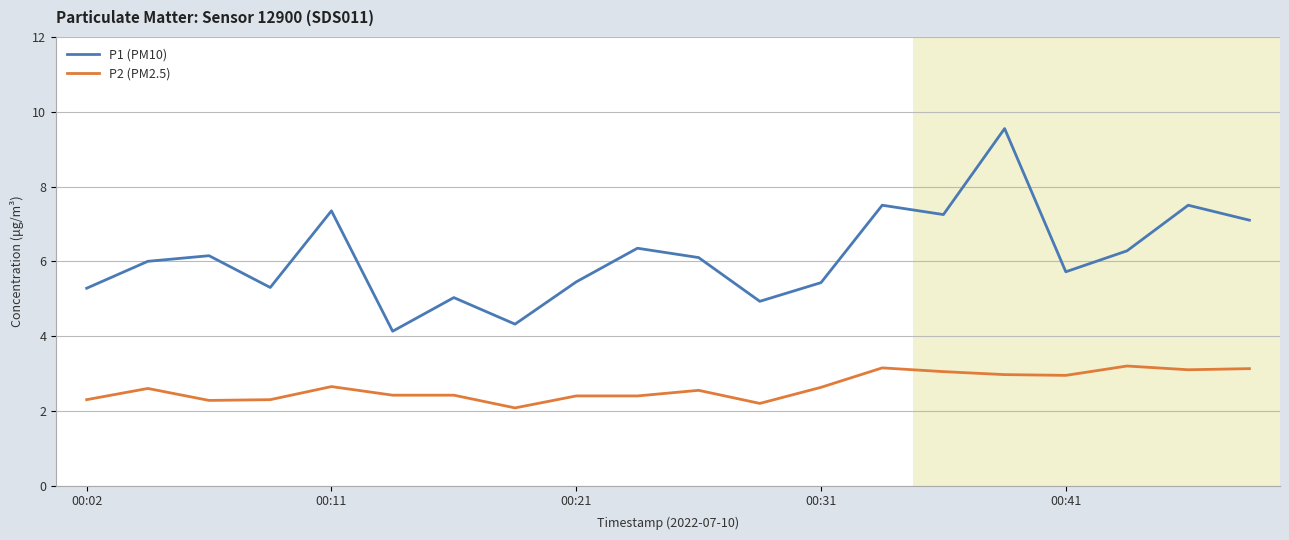

True or false: P2 (PM2.5) and P1 (PM10) cross at least once.

False